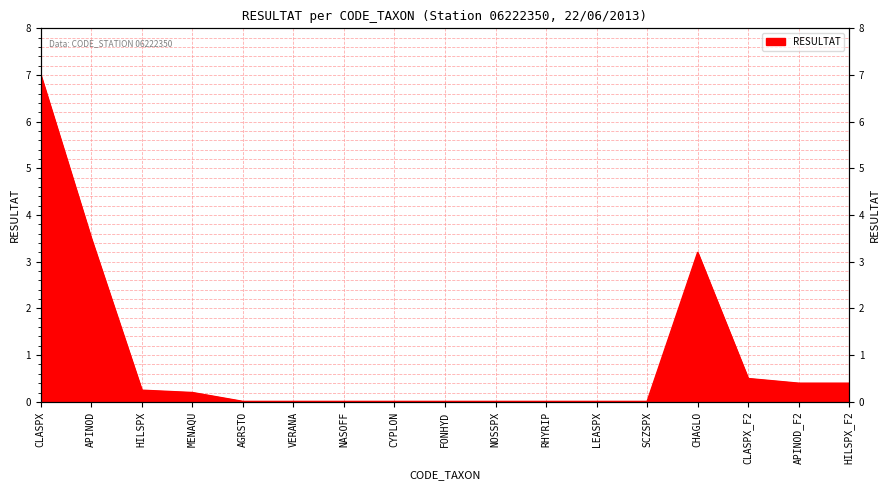

How many lines are shown in the chart?

1